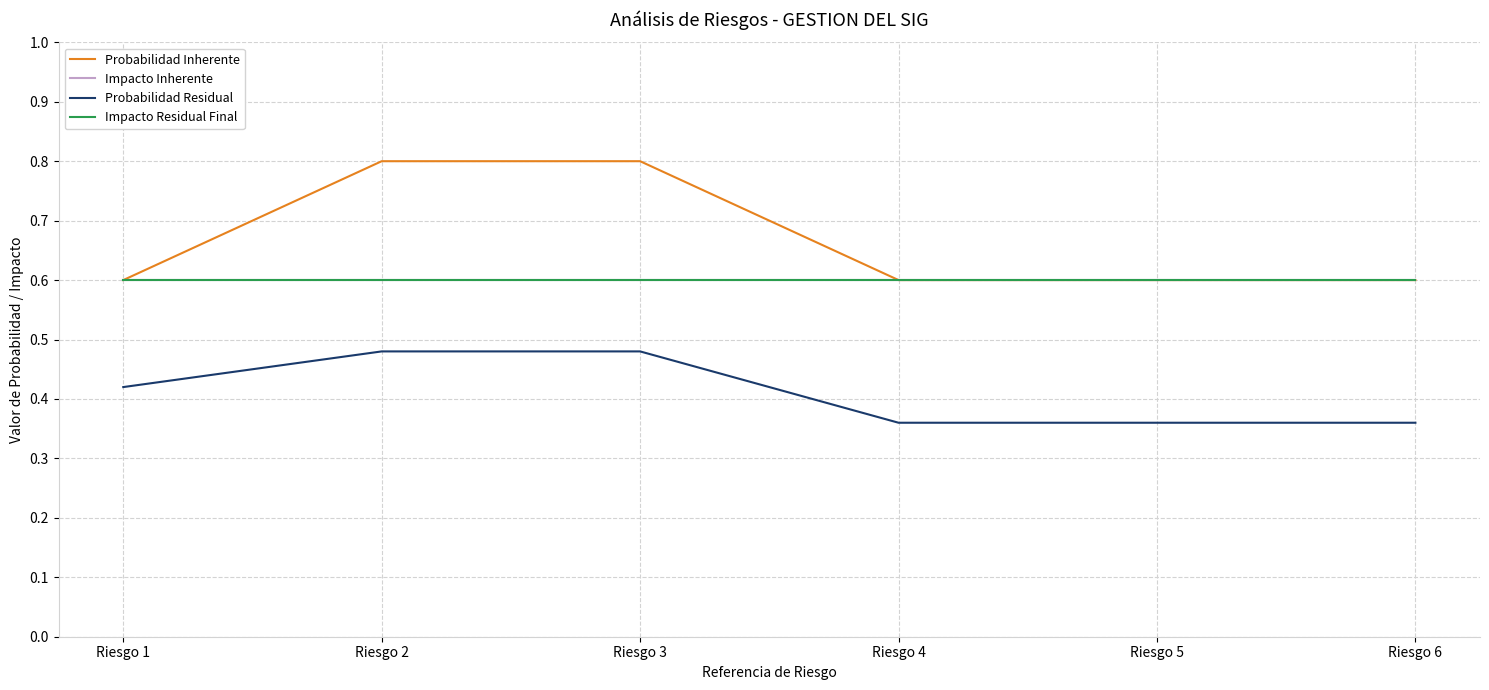

Reading left to right, what are all the values shown in this chart?

Probabilidad Inherente: Riesgo 1=0.6	Riesgo 2=0.8	Riesgo 3=0.8	Riesgo 4=0.6	Riesgo 5=0.6	Riesgo 6=0.6
Impacto Inherente: Riesgo 1=0.6	Riesgo 2=0.6	Riesgo 3=0.6	Riesgo 4=0.6	Riesgo 5=0.6	Riesgo 6=0.6
Probabilidad Residual: Riesgo 1=0.4	Riesgo 2=0.5	Riesgo 3=0.5	Riesgo 4=0.4	Riesgo 5=0.4	Riesgo 6=0.4
Impacto Residual Final: Riesgo 1=0.6	Riesgo 2=0.6	Riesgo 3=0.6	Riesgo 4=0.6	Riesgo 5=0.6	Riesgo 6=0.6